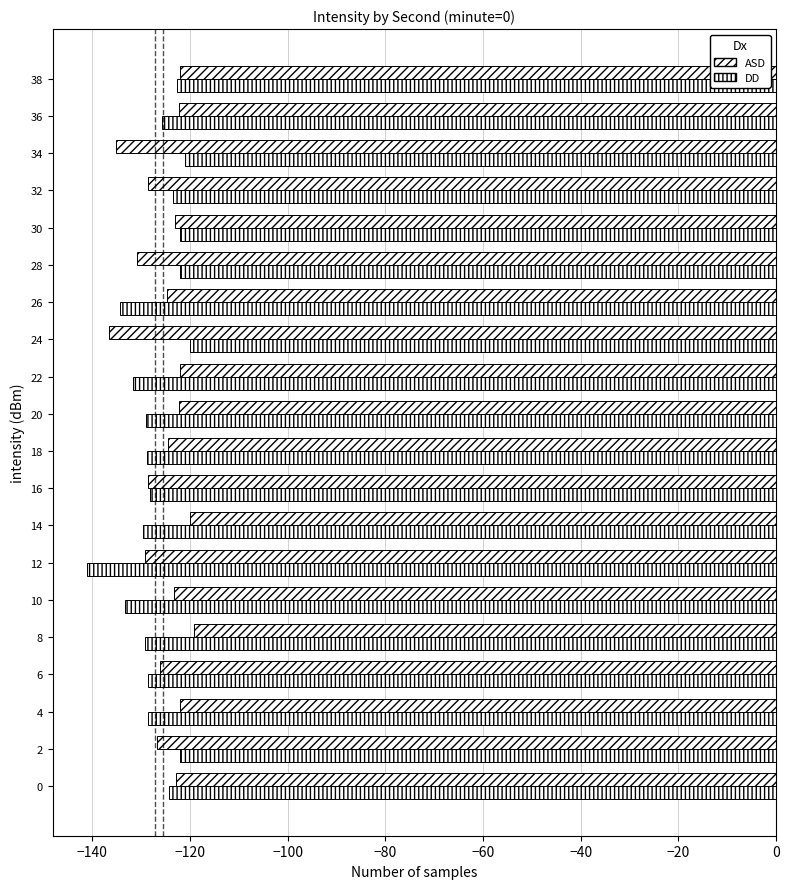

What is the average value of the DD series?

-127.2